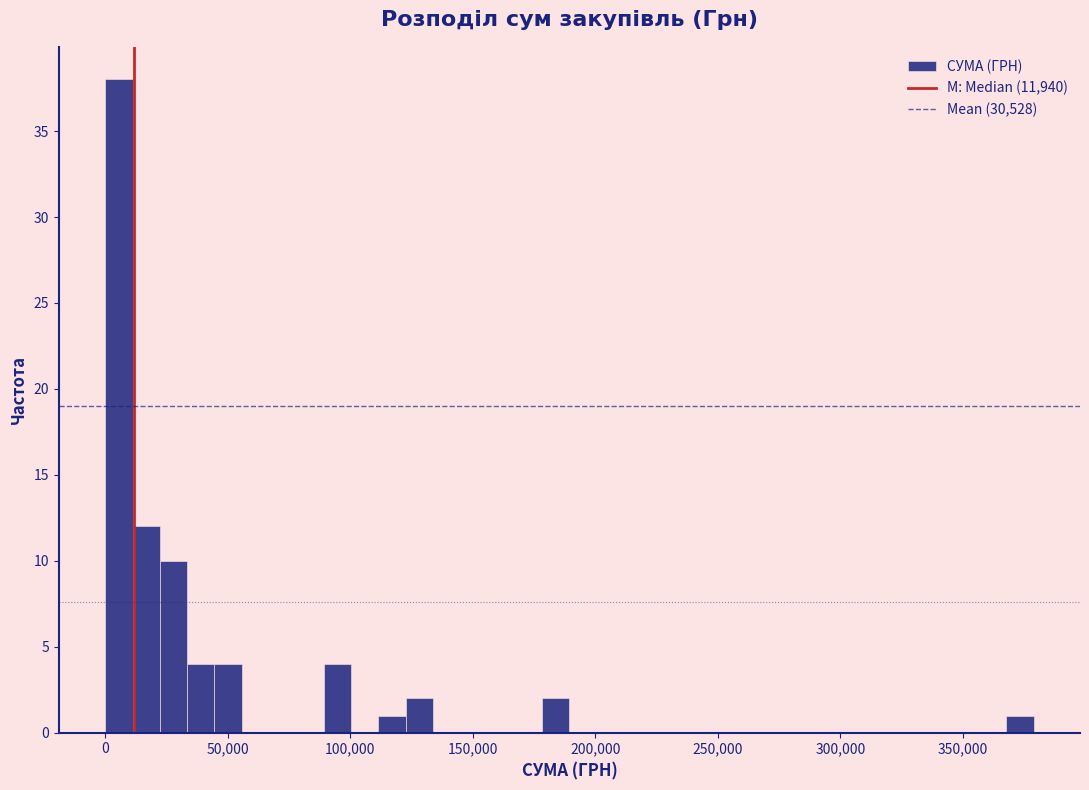

Around what value on the x-axis is the tallest bar? Give the approximate position of its centre, as read against the axis.

5000